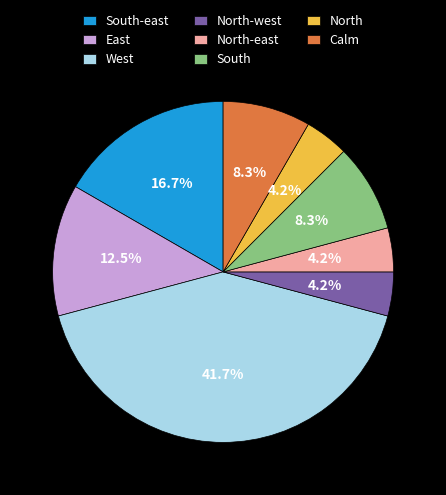

How many slices are in this pie chart?

8